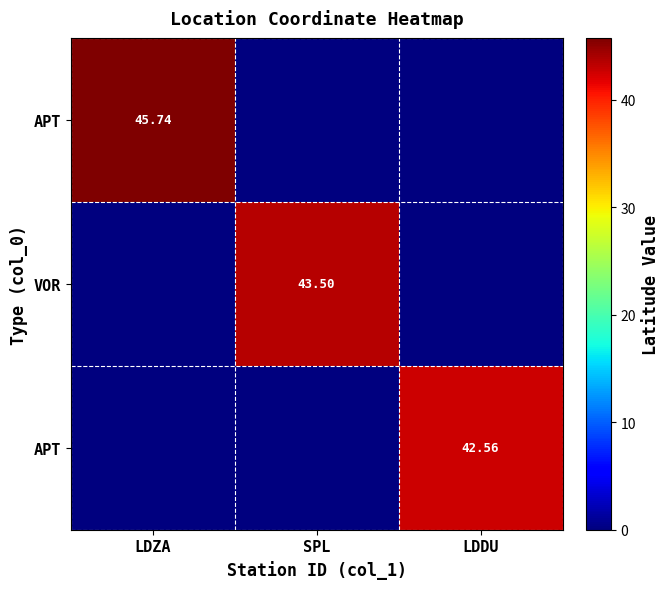

What is the greatest value displayed?

45.7